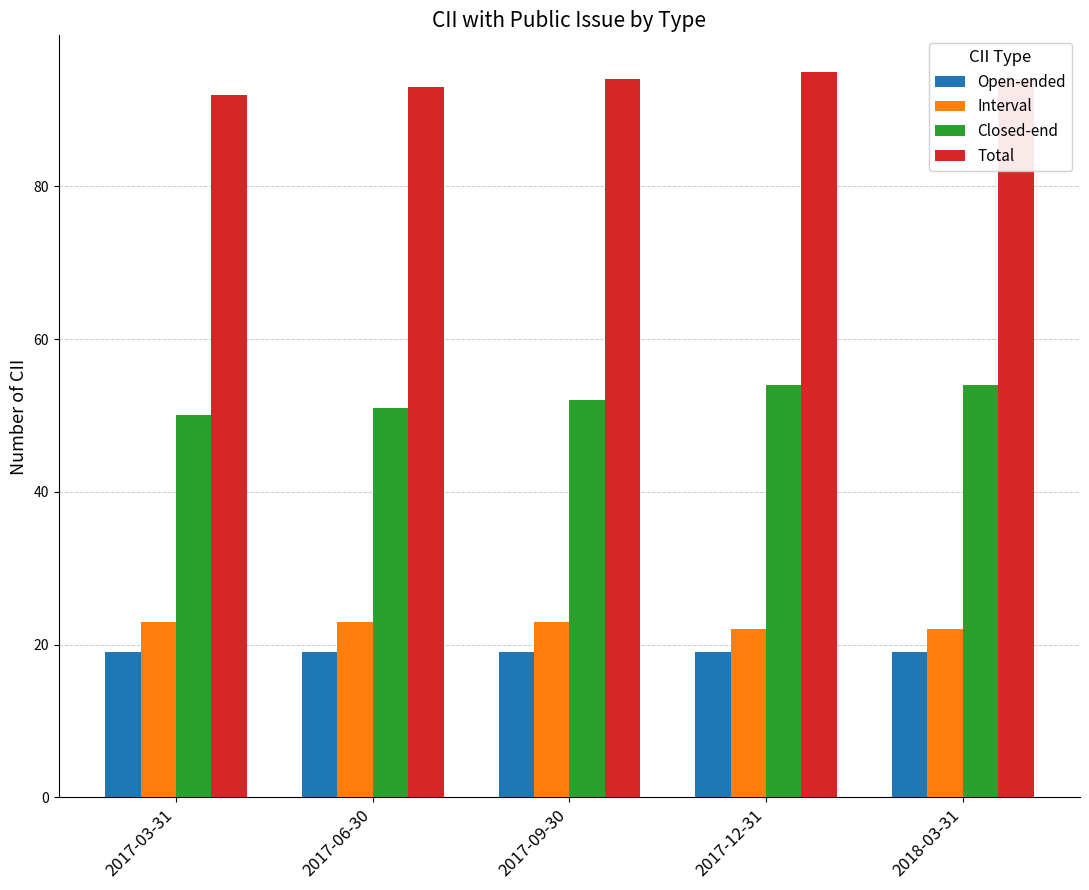

Reading right to left, transcribe all the data shown in this chart.

Open-ended: 2018-03-31=19	2017-12-31=19	2017-09-30=19	2017-06-30=19	2017-03-31=19
Interval: 2018-03-31=22	2017-12-31=22	2017-09-30=23	2017-06-30=23	2017-03-31=23
Closed-end: 2018-03-31=54	2017-12-31=54	2017-09-30=52	2017-06-30=51	2017-03-31=50
Total: 2018-03-31=94	2017-12-31=95	2017-09-30=94	2017-06-30=93	2017-03-31=92